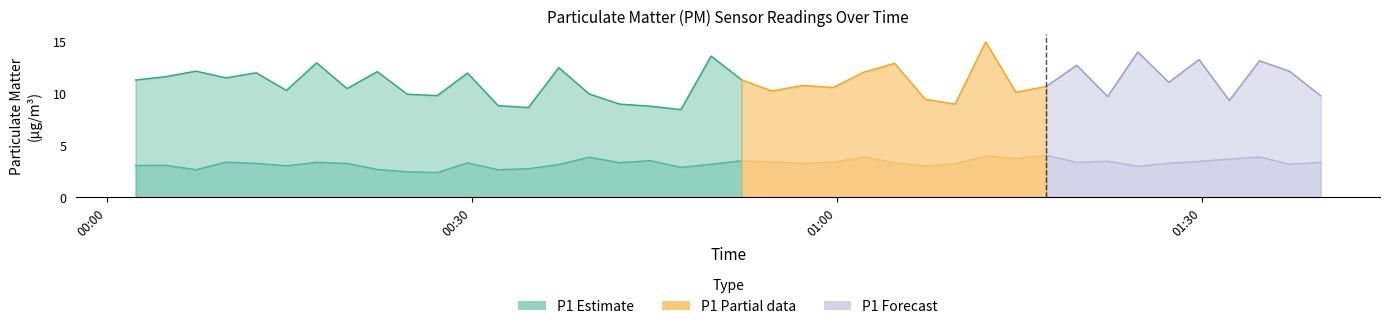

Reading left to right, list all the values displayed in this chart.

P1: 11.3	11.7	12.2	11.5	12.0	10.3	13.0	10.5	12.1	9.9	9.8	12.0	8.8	8.7	12.5	10.0	9.0	8.8	8.5	13.6	11.3	10.3	10.8	10.6	12.1	12.9	9.5	9.0	15.0	10.2	10.7	12.8	9.7	14.0	11.1	13.3	9.3	13.2	12.2	9.8
P2: 3.1	3.1	2.7	3.4	3.3	3.0	3.4	3.3	2.7	2.5	2.4	3.3	2.7	2.8	3.2	3.9	3.4	3.5	2.9	3.2	3.5	3.4	3.3	3.4	3.9	3.3	3.0	3.2	4.0	3.8	4.1	3.4	3.5	3.0	3.3	3.5	3.7	3.9	3.2	3.4